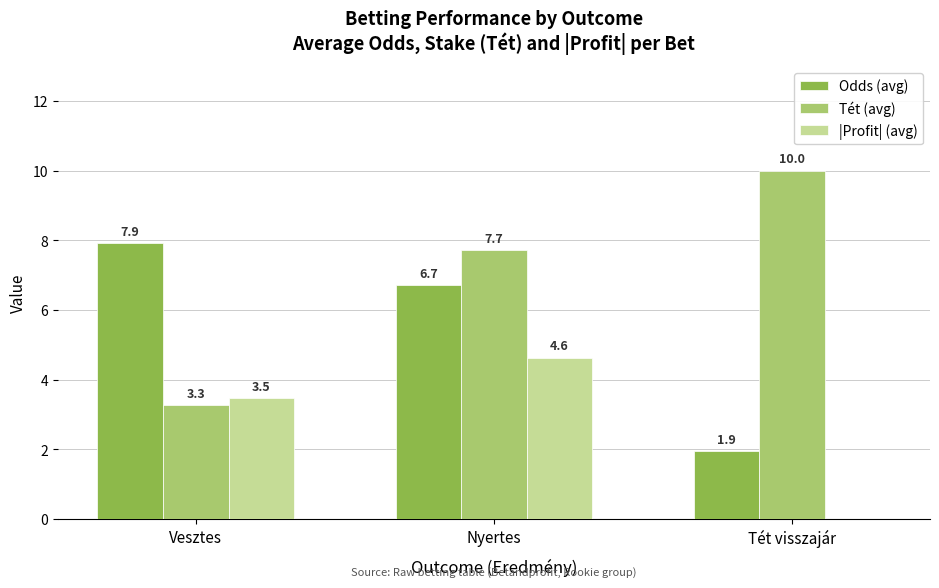

At which category is the sum across all series the highest?

Nyertes